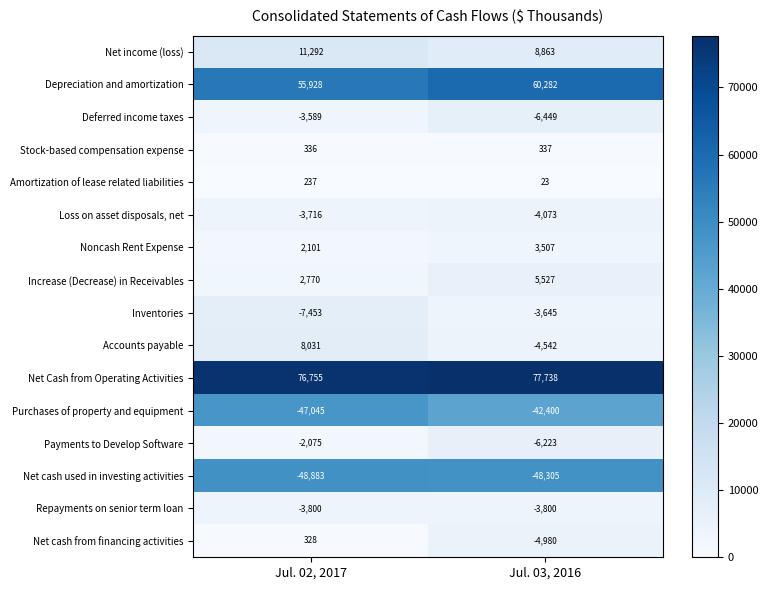

What is the sum of the Payments to Develop Software values at Jul. 03, 2016 and Jul. 02, 2017?

-8298